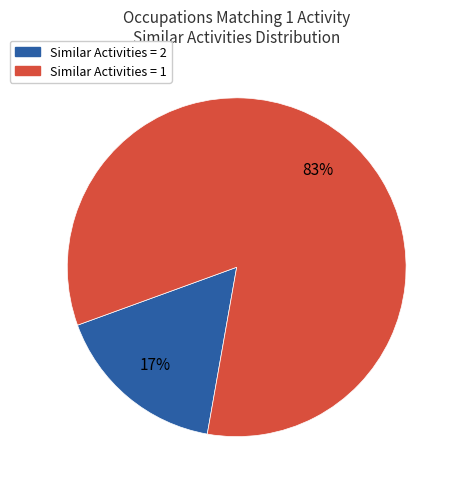

Combined, do Similar Activities = 2 and Similar Activities = 1 account for over 50%?

Yes